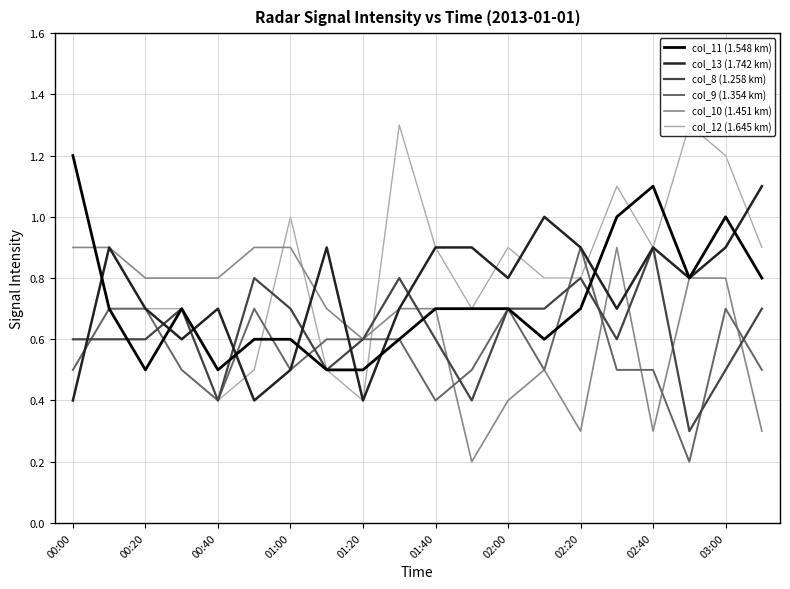

What is the highest value of the col_13 (1.742 km) series?

1.1